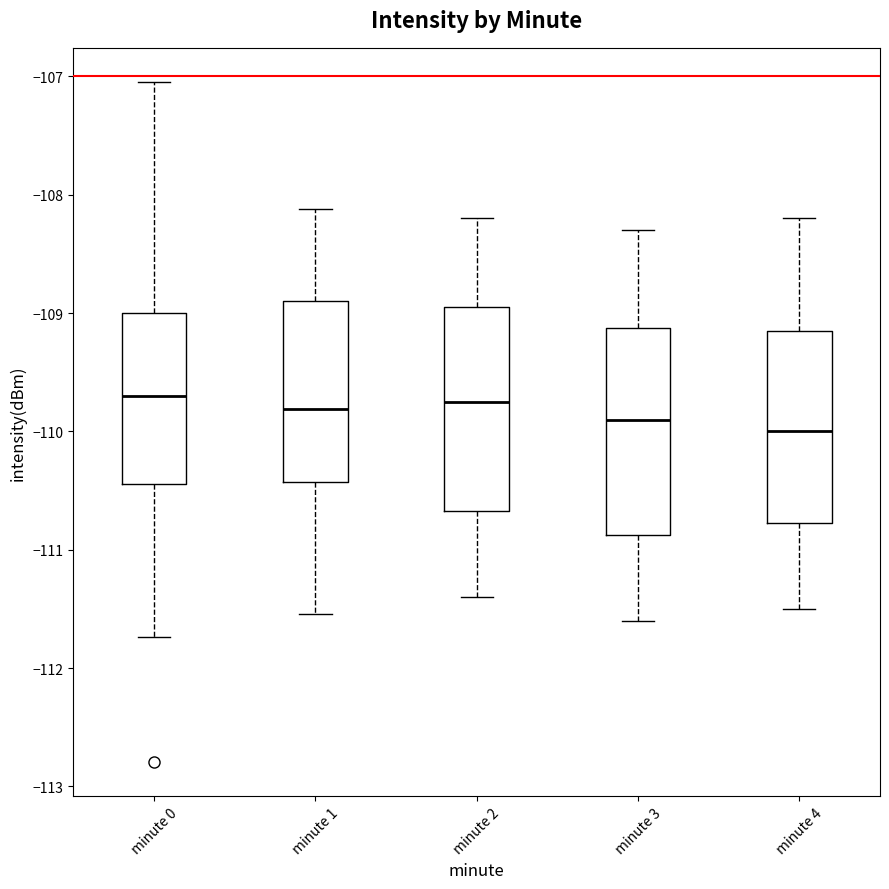

Where does the lower whisker of the box for minute 3 end on the y-axis? The values are not printed on the chart, so give them approximately, as read against the axis.

-111.6